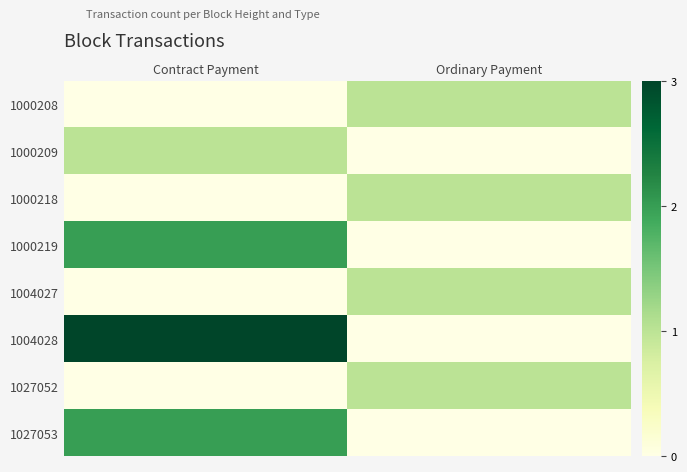

Reading left to right, what are all the values shown in this chart?

1000208: Contract Payment=0	Ordinary Payment=1
1000209: Contract Payment=1	Ordinary Payment=0
1000218: Contract Payment=0	Ordinary Payment=1
1000219: Contract Payment=2	Ordinary Payment=0
1004027: Contract Payment=0	Ordinary Payment=1
1004028: Contract Payment=3	Ordinary Payment=0
1027052: Contract Payment=0	Ordinary Payment=1
1027053: Contract Payment=2	Ordinary Payment=0